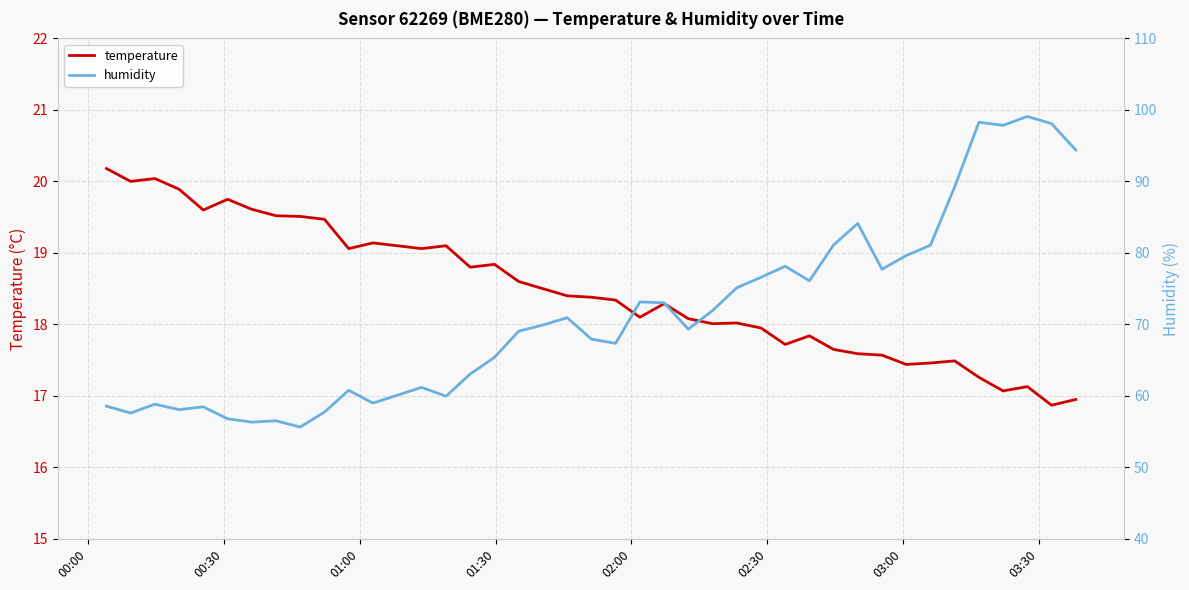

Which series has the widest spread of values?

humidity